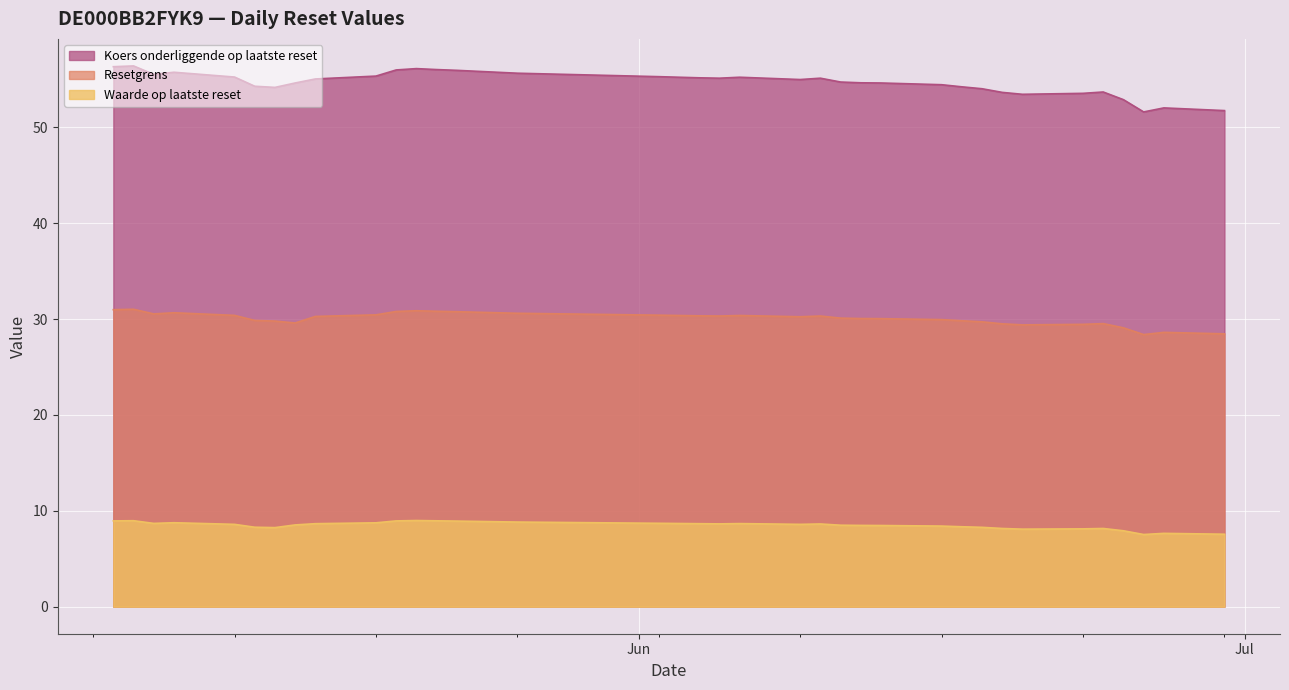

The Waarde op laatste reset series shows 8.3 at 2025-05-13. True or false?

True